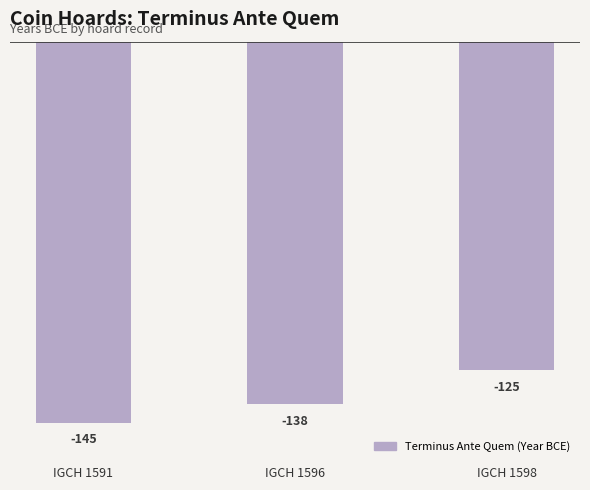

Reading left to right, extract all data points from this chart.

-145	-138	-125